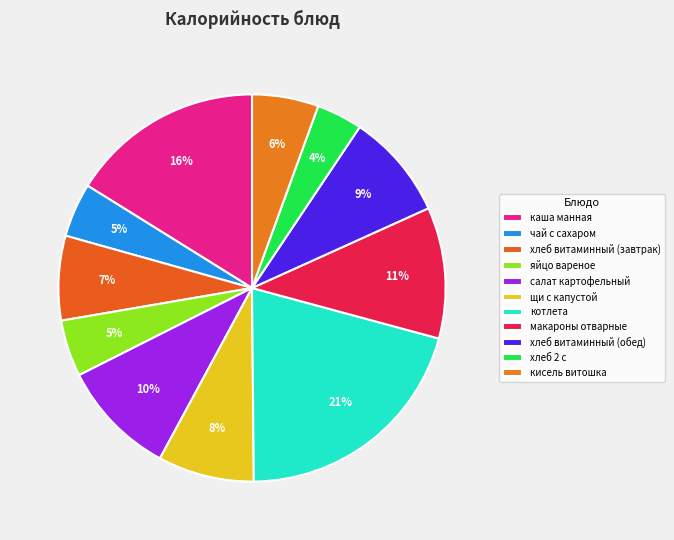

Combined, do хлеб витаминный (завтрак) and котлета account for over 50%?

No